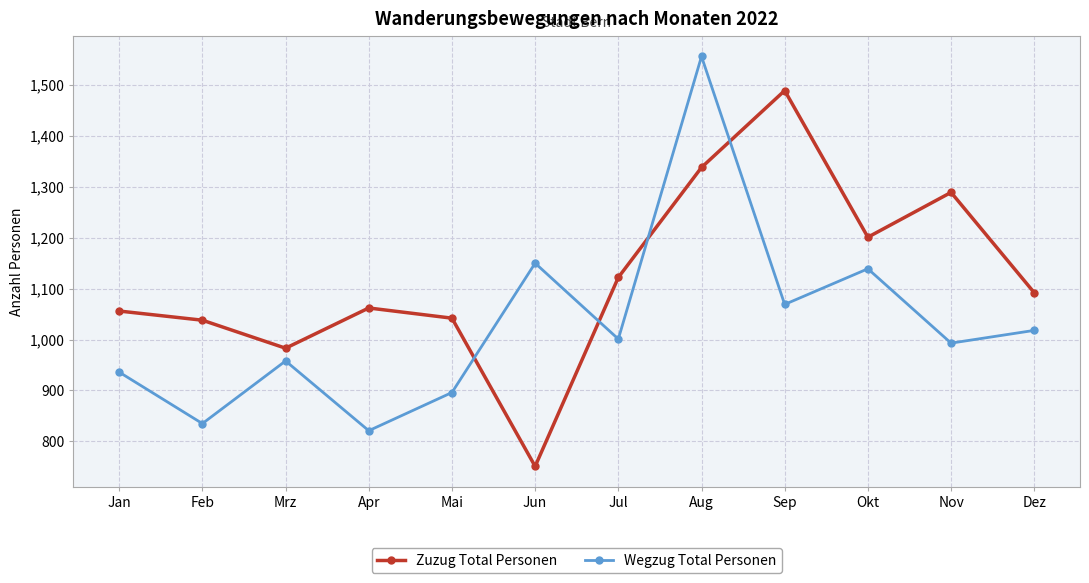

What is the total value across all series at Okt?

2340